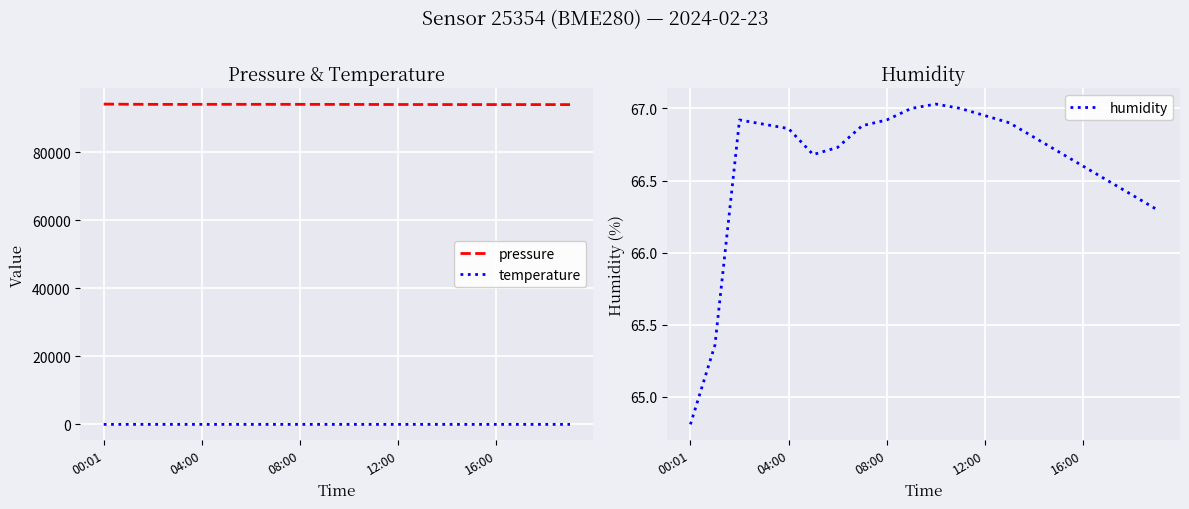

What is the difference between the second highest and second lowest values in the humidity series?

1.6